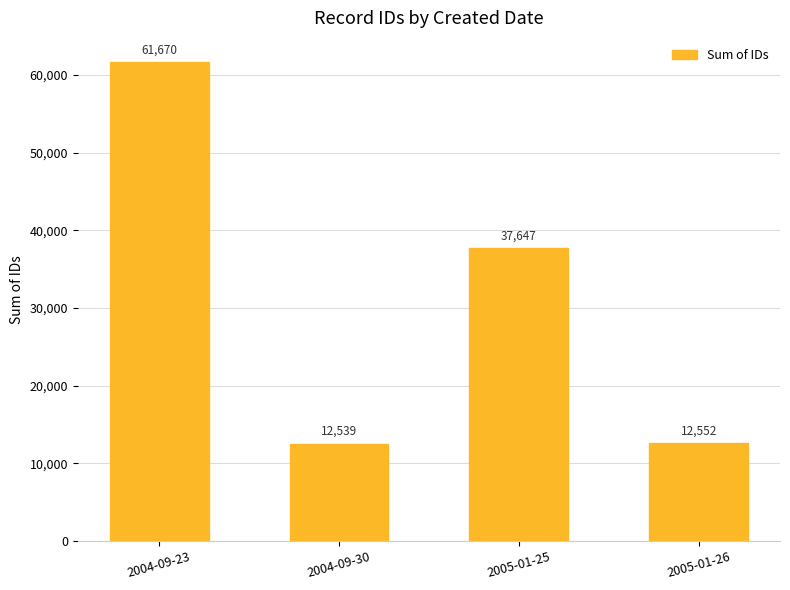

What is the change in value from 2004-09-23 to 2004-09-30?

-49131